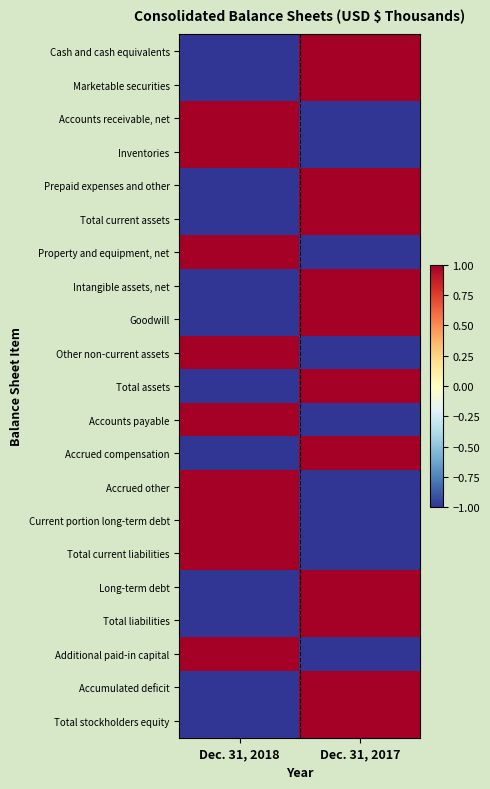

At how many categories does at least one series exceed 0?

2